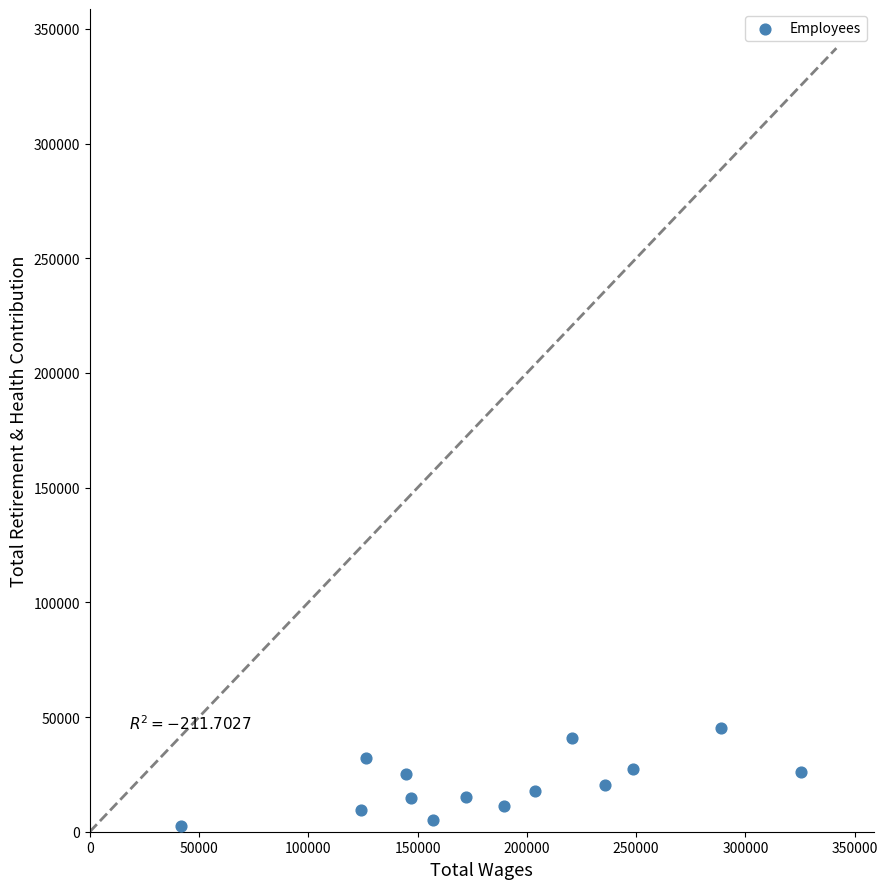

What is the range of Y values (max minus min)?

42675